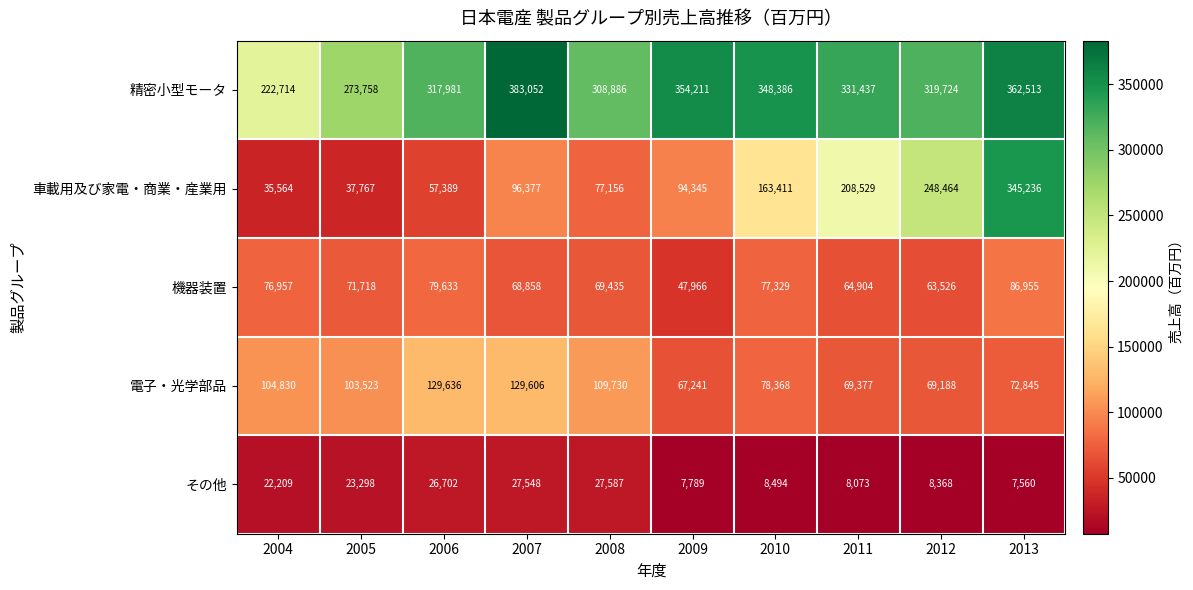

What is the average value of the 車載用及び家電・商業・産業用 series?

136424